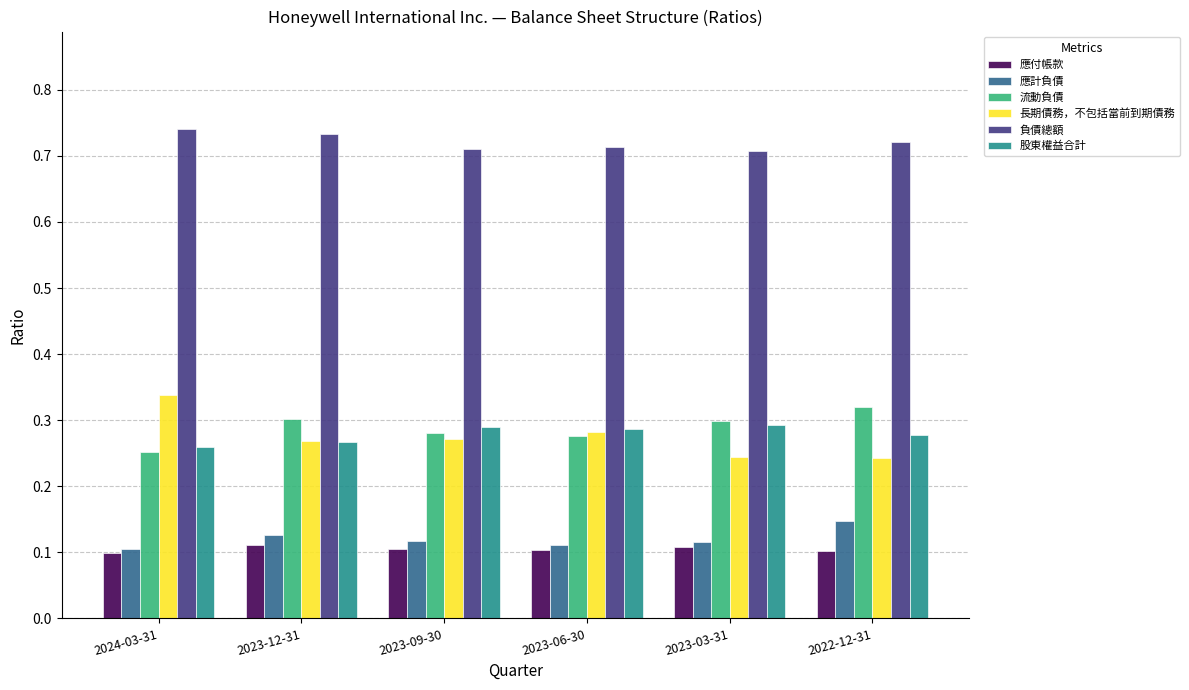

What is the sum of the 股東權益合計 values at 2023-12-31 and 2023-09-30?

0.6